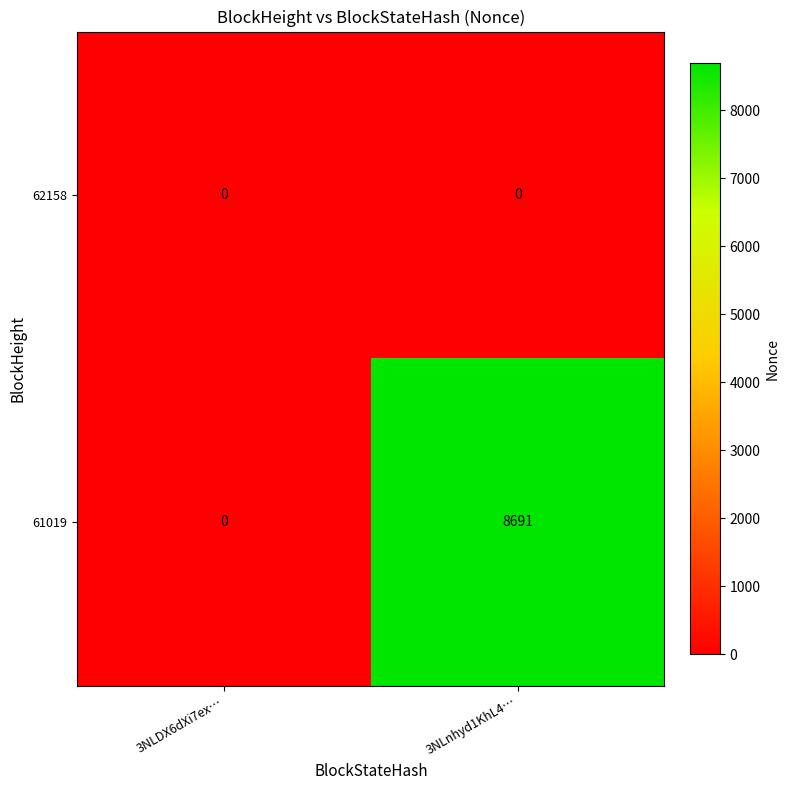

Which series changed the most between 3NLDX6dXi7ex… and 3NLnhyd1KhL4…?

61019